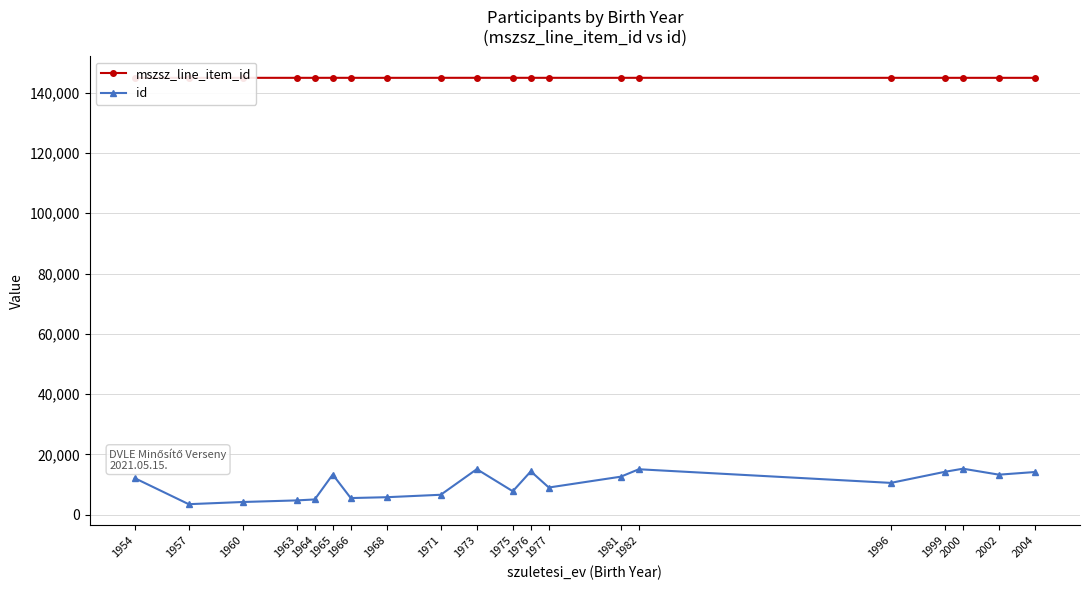

How many lines are shown in the chart?

2